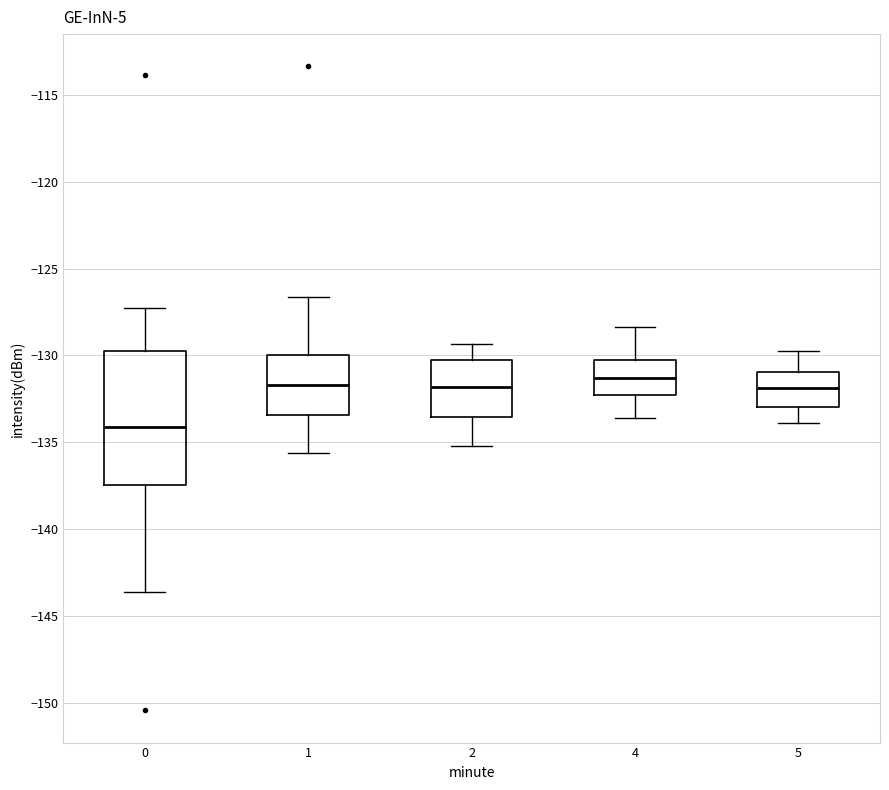

Where is the upper edge of the box at x = 2 on the y-axis? The values are not printed on the chart, so give them approximately, as read against the axis.

-130.0